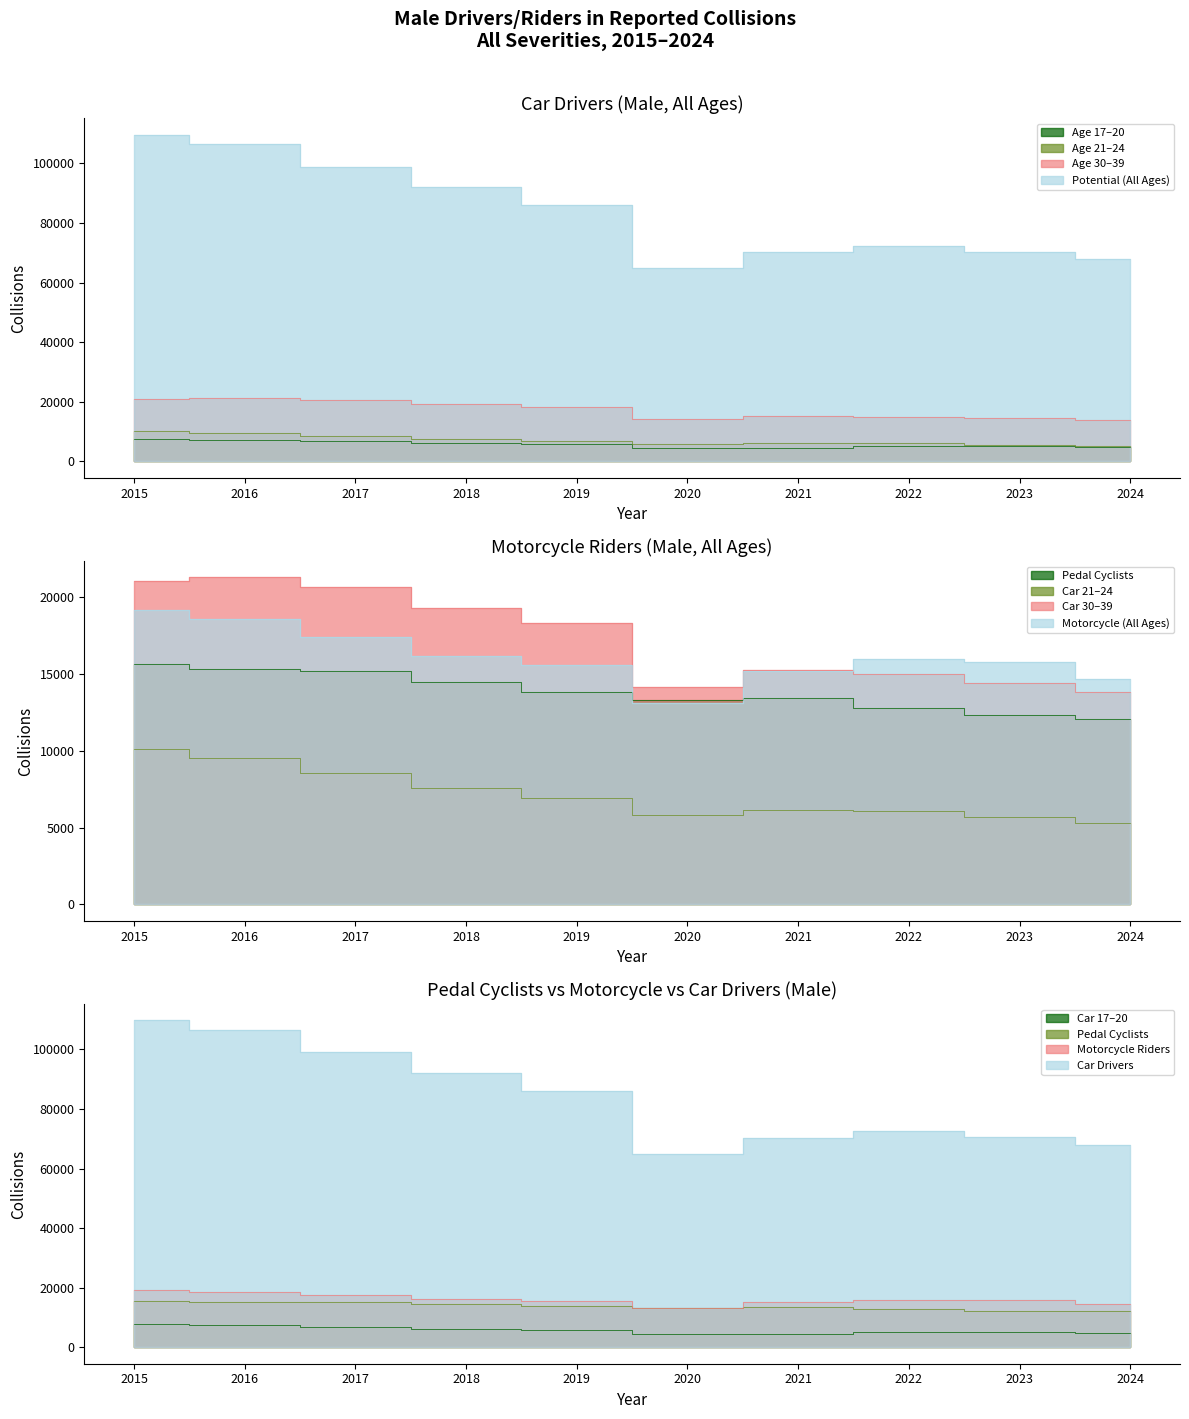

True or false: Car drivers (Male, All ages) and Car drivers (Male, 21 to 24) cross at least once.

False